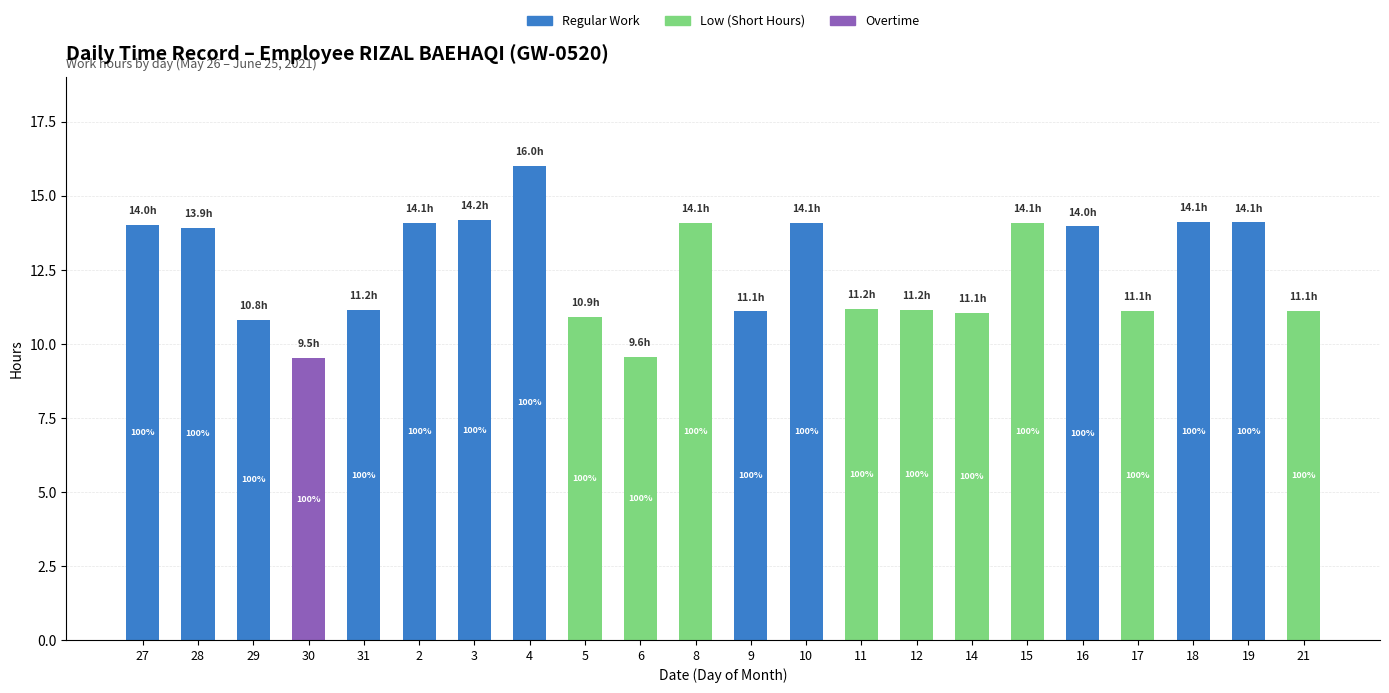

The Regular Work series shows -5.3 at 12. True or false?

False